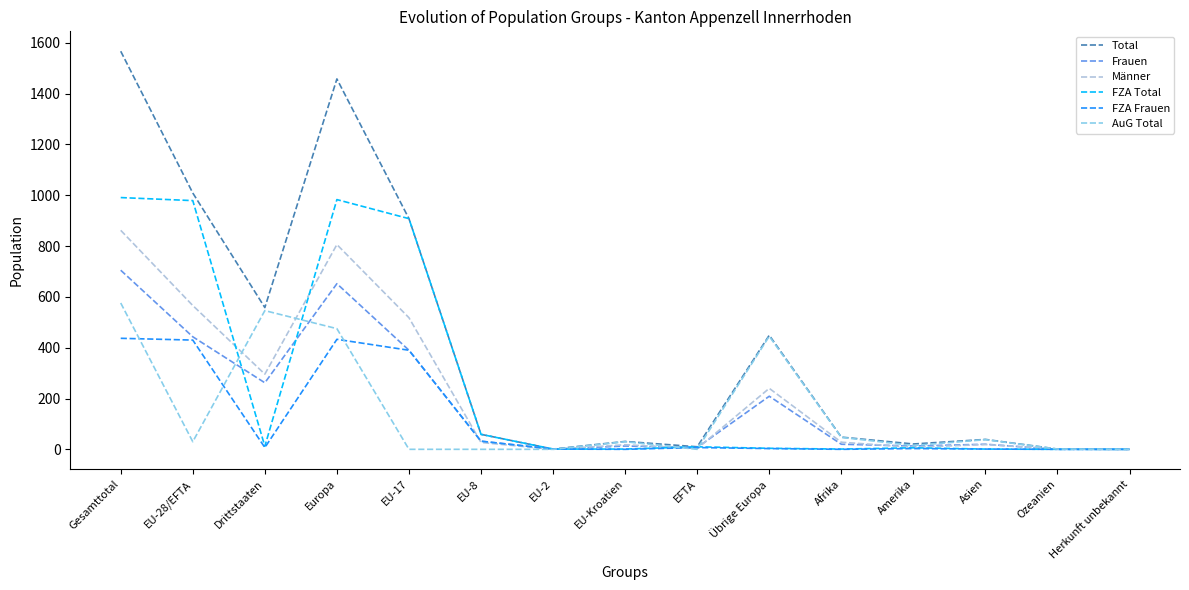

The Total series shows 740 at Gesamttotal. True or false?

False